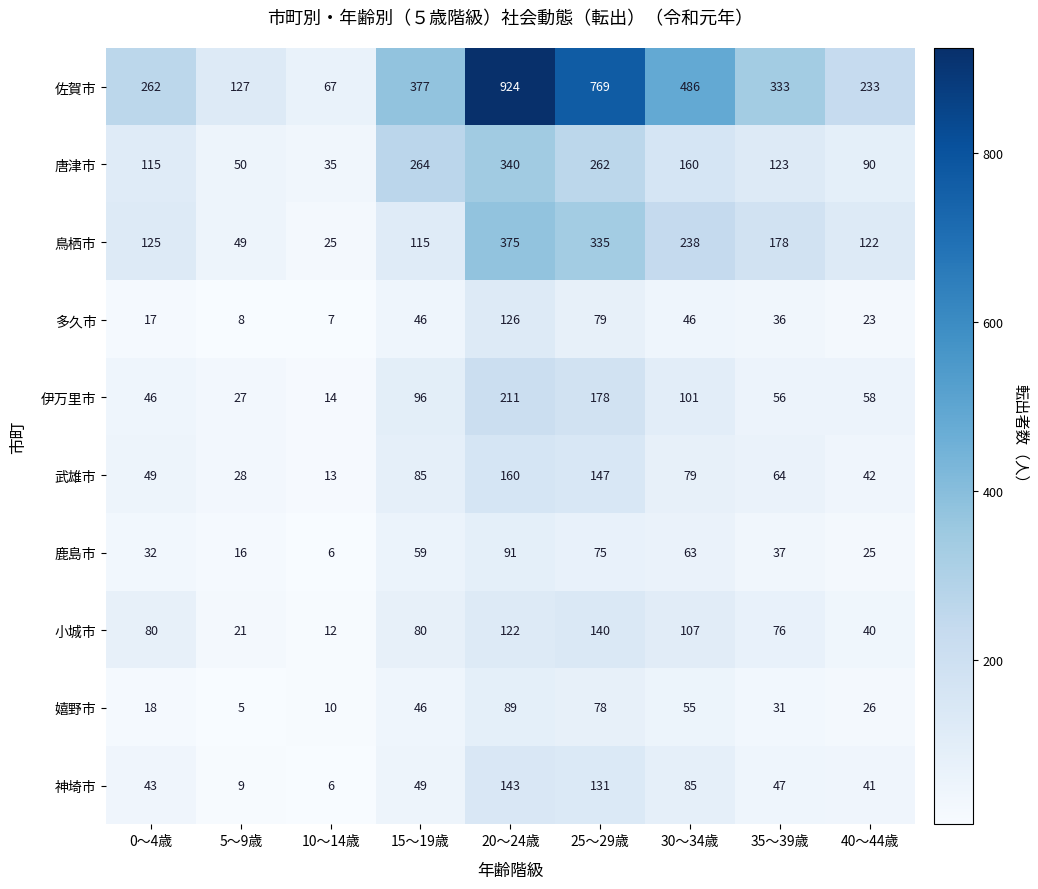

Rank the series by their maximum value, from highest to lowest.

佐賀市, 鳥栖市, 唐津市, 伊万里市, 武雄市, 神埼市, 小城市, 多久市, 鹿島市, 嬉野市